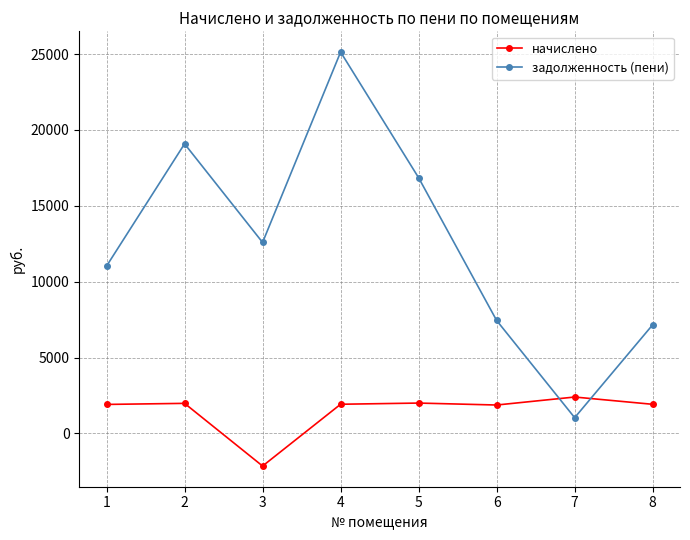

True or false: начислено has a value of 1911.0 at 1.

True